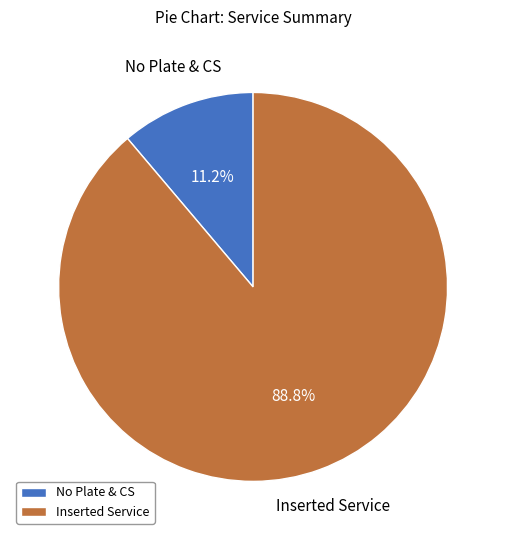

Rank the categories by value from highest to lowest.

Inserted Service, No Plate & CS